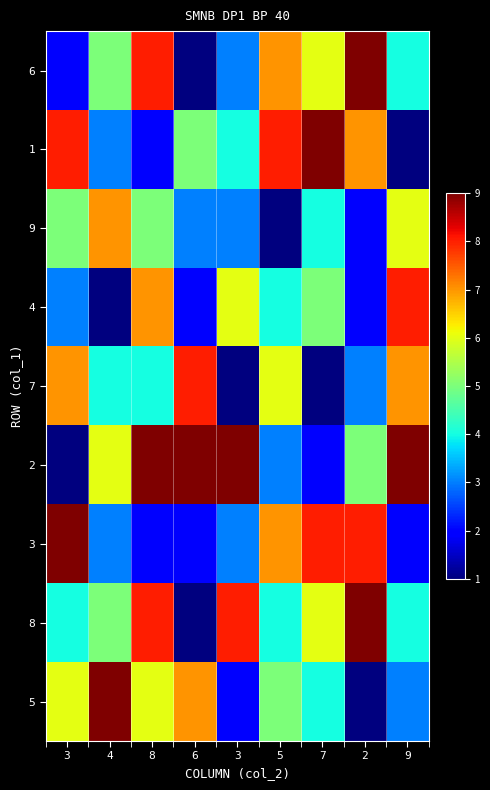

Reading left to right, extract all data points from this chart.

6: 3=2	4=5	8=8	6=1	3=3	5=7	7=6	2=9	9=4
1: 3=8	4=3	8=2	6=5	3=4	5=8	7=9	2=7	9=1
9: 3=5	4=7	8=5	6=3	3=3	5=1	7=4	2=2	9=6
4: 3=3	4=1	8=7	6=2	3=6	5=4	7=5	2=2	9=8
7: 3=7	4=4	8=4	6=8	3=1	5=6	7=1	2=3	9=7
2: 3=1	4=6	8=9	6=9	3=9	5=3	7=2	2=5	9=9
3: 3=9	4=3	8=2	6=2	3=3	5=7	7=8	2=8	9=2
8: 3=4	4=5	8=8	6=1	3=8	5=4	7=6	2=9	9=4
5: 3=6	4=9	8=6	6=7	3=2	5=5	7=4	2=1	9=3